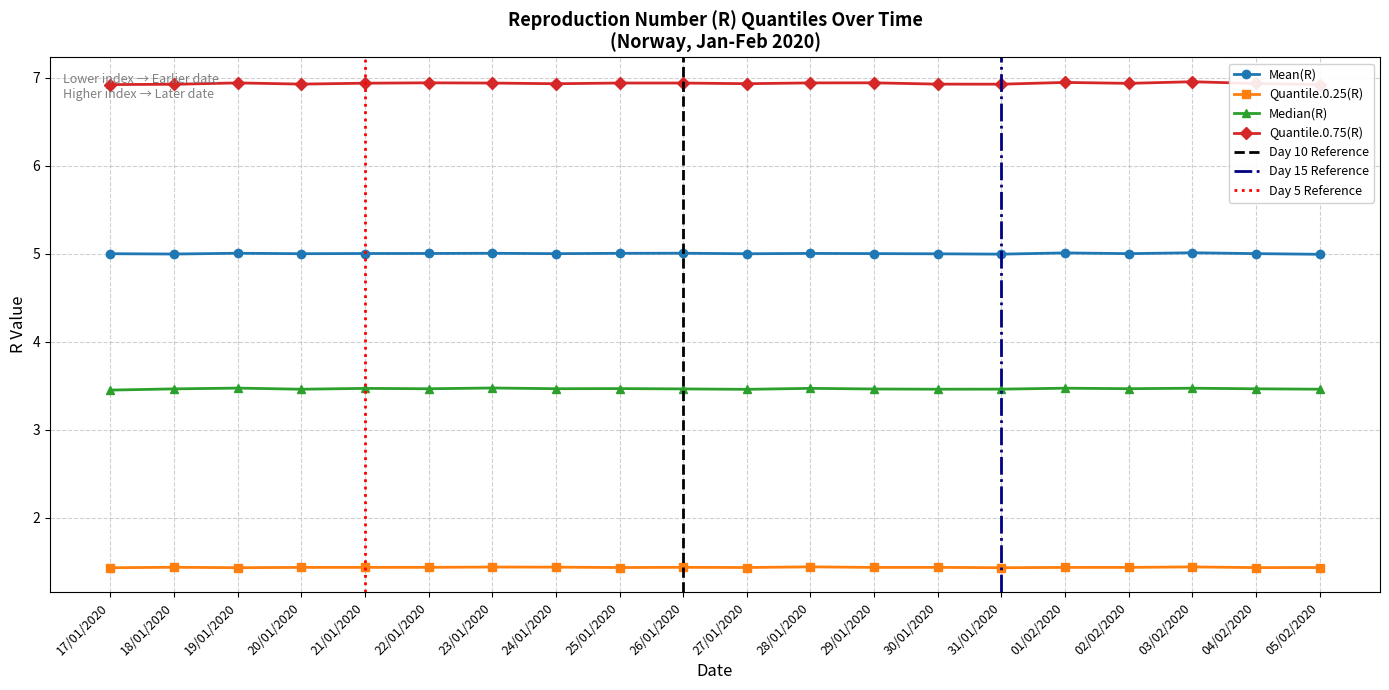

At which category is the sum across all series the highest?

03/02/2020